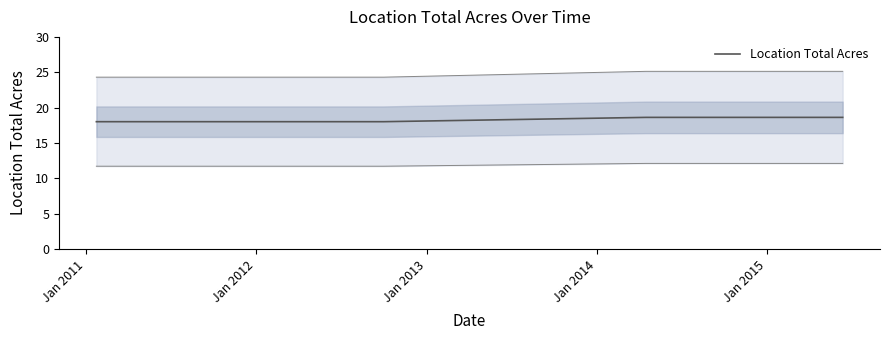

What is the lowest value of the Location Total Acres series?

18.0